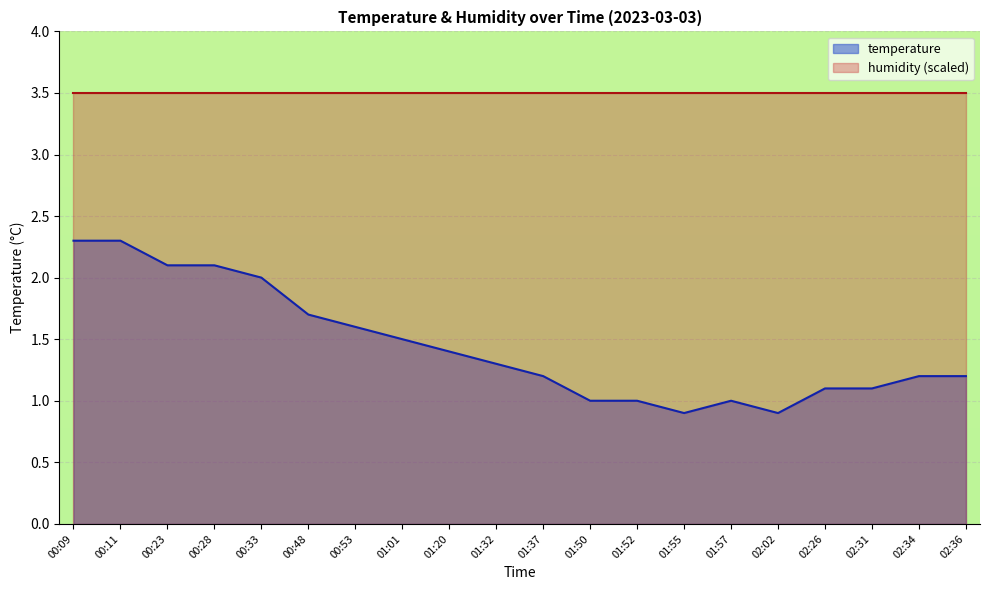

Reading left to right, what are all the values shown in this chart?

2.3	2.3	2.1	2.1	2.0	1.7	1.6	1.5	1.4	1.3	1.2	1.0	1.0	0.9	1.0	0.9	1.1	1.1	1.2	1.2